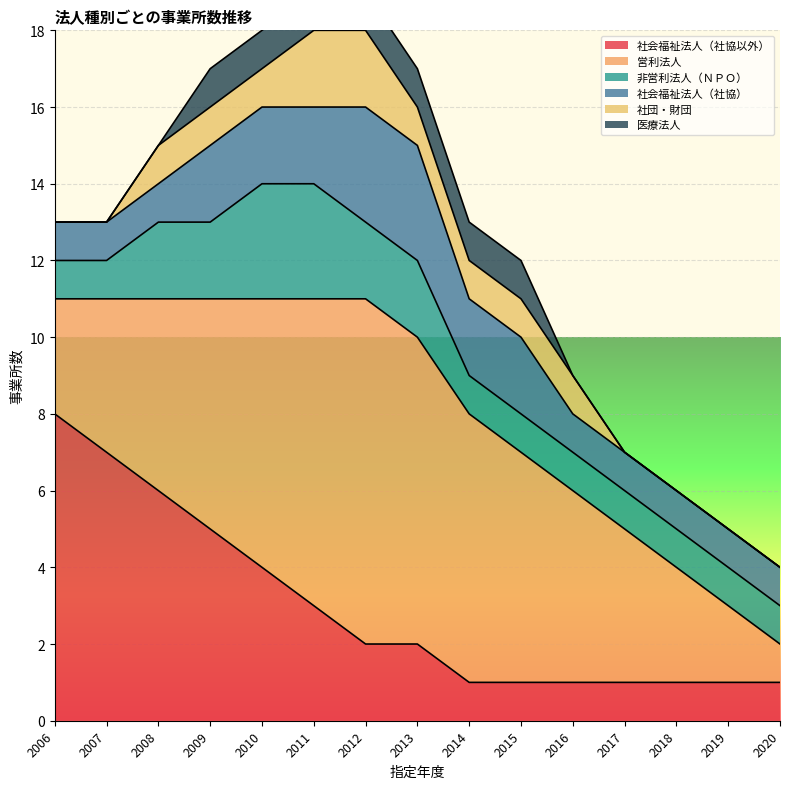

How many positive values does the 医療法人 series have?

7